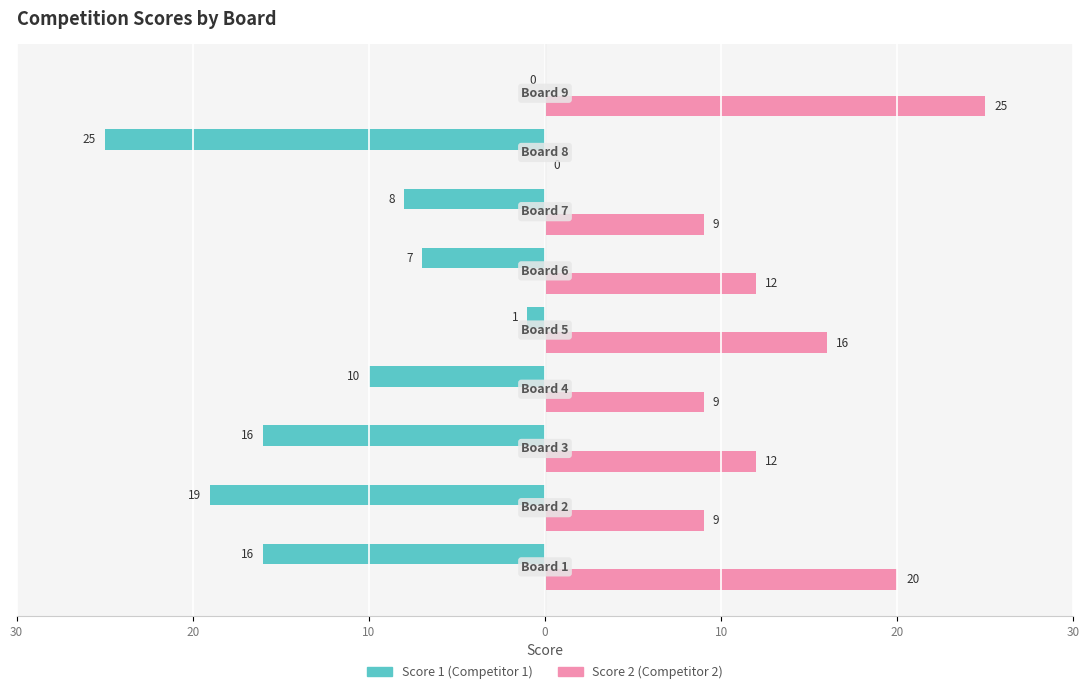

Does the chart contain any negative values?

Yes